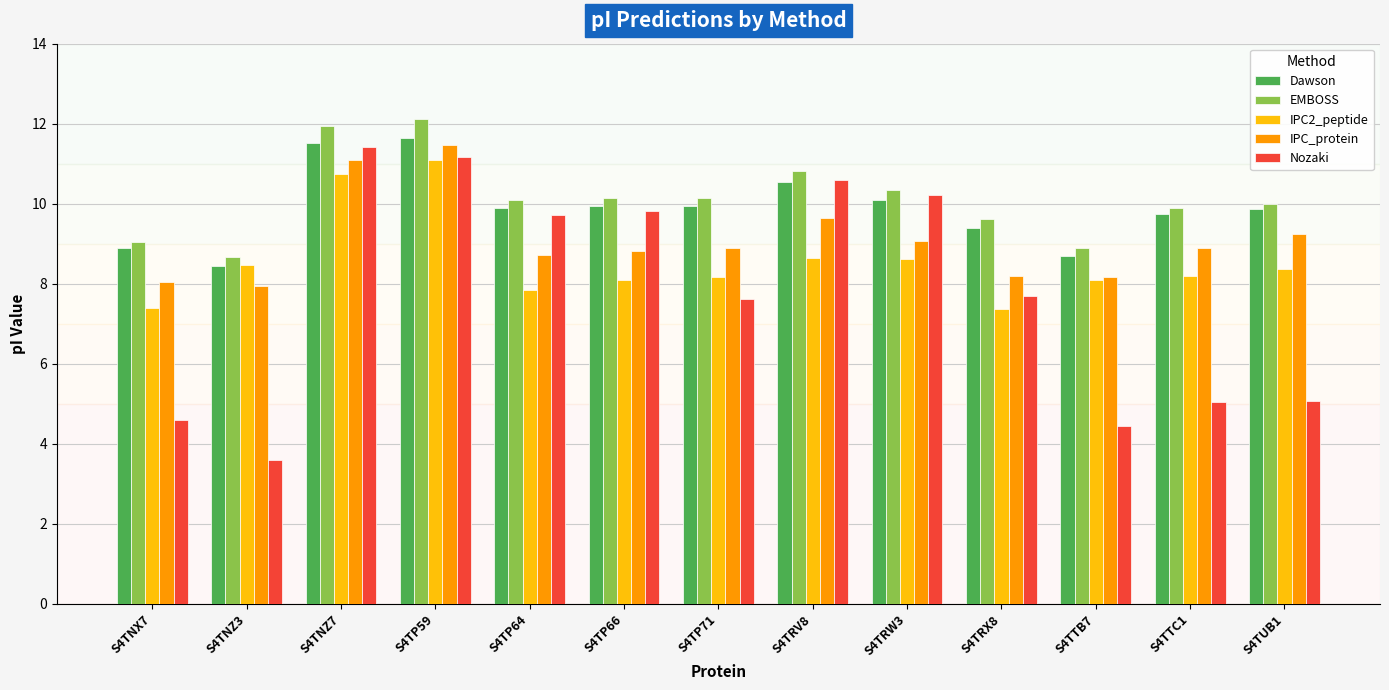

Is it true that Dawson equals 19.6 at S4TP59?

False